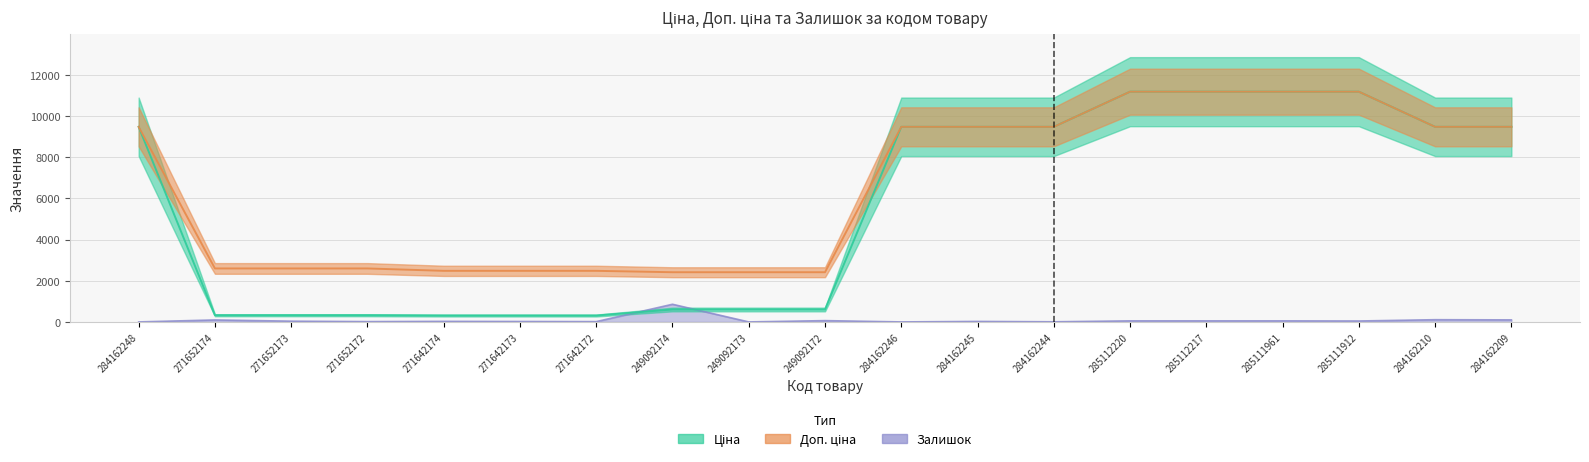

Where is the first local maximum for Залишок?

271652174